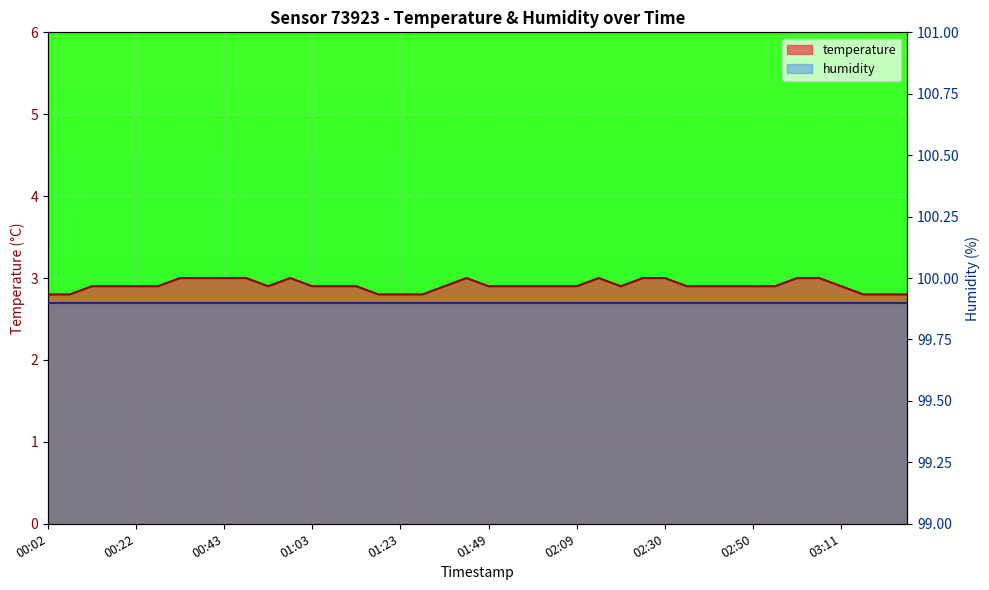

Reading left to right, extract all data points from this chart.

2.8	2.8	2.9	2.9	2.9	2.9	3.0	3.0	3.0	3.0	2.9	3.0	2.9	2.9	2.9	2.8	2.8	2.8	2.9	3.0	2.9	2.9	2.9	2.9	2.9	3.0	2.9	3.0	3.0	2.9	2.9	2.9	2.9	2.9	3.0	3.0	2.9	2.8	2.8	2.8